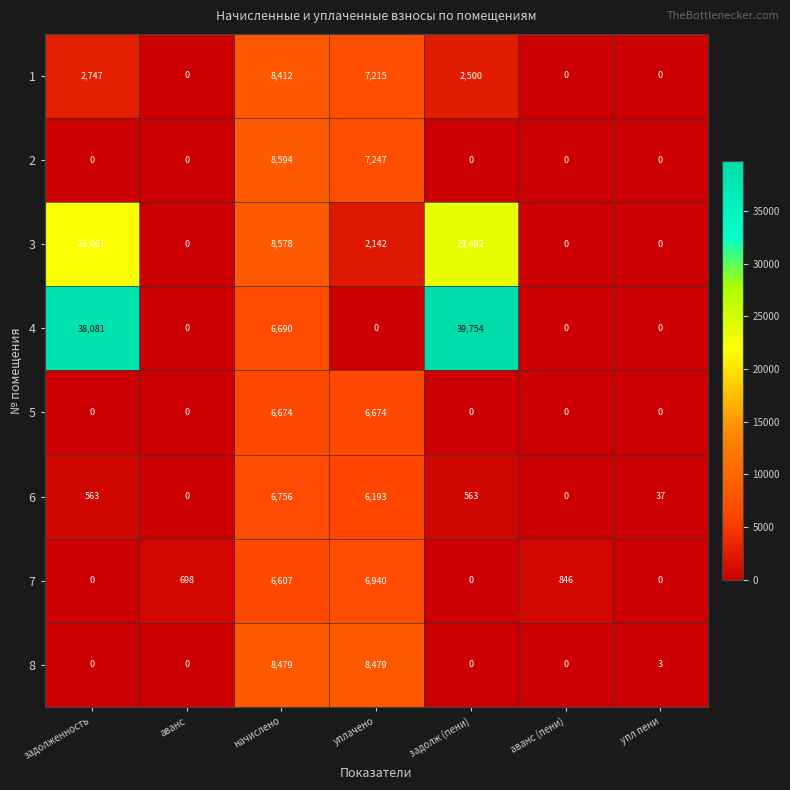

How many 1 values are between 0 and 7215?

6